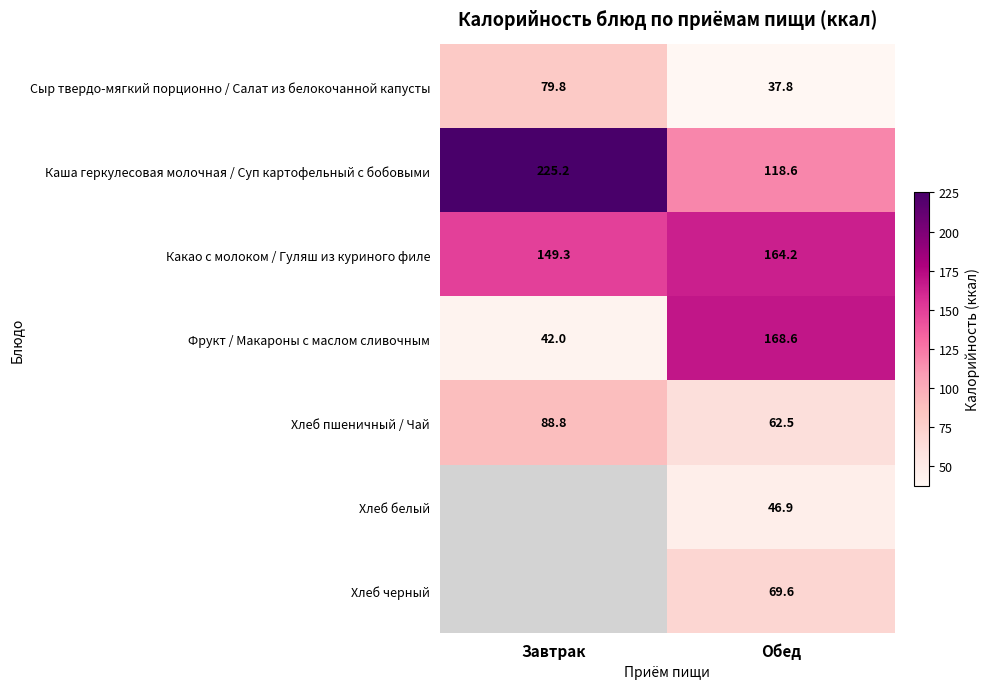

List the labels in order of Какао с молоком / Гуляш из куриного филе value, smallest first.

Завтрак, Обед